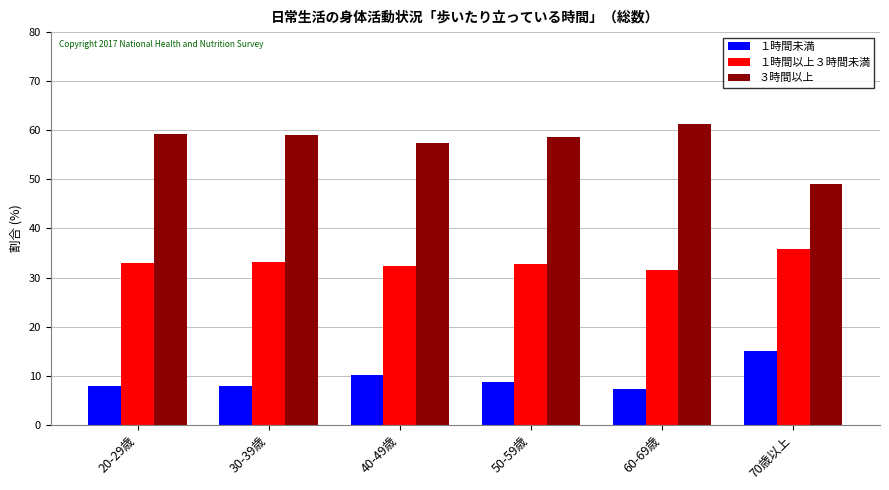

What is the difference between the highest and lowest values at 60-69歳?

53.9